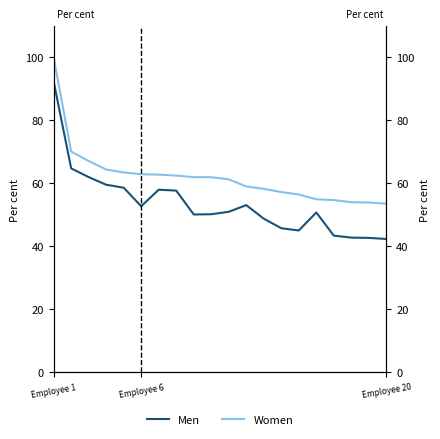

At which label is Men closest to 67?

Employee 6